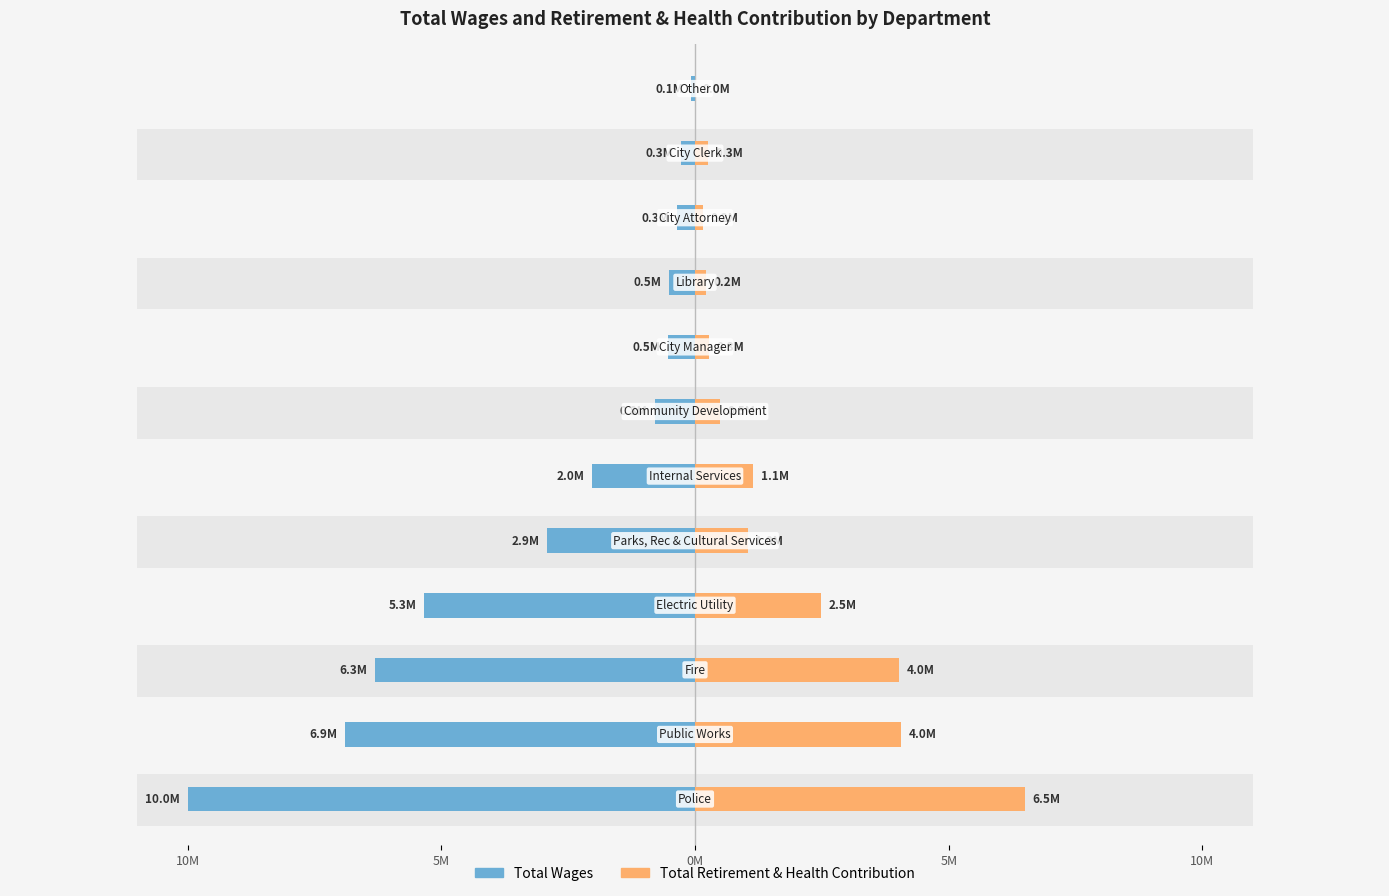

What is the highest value of the Total Retirement & Health Contribution series?

6466789